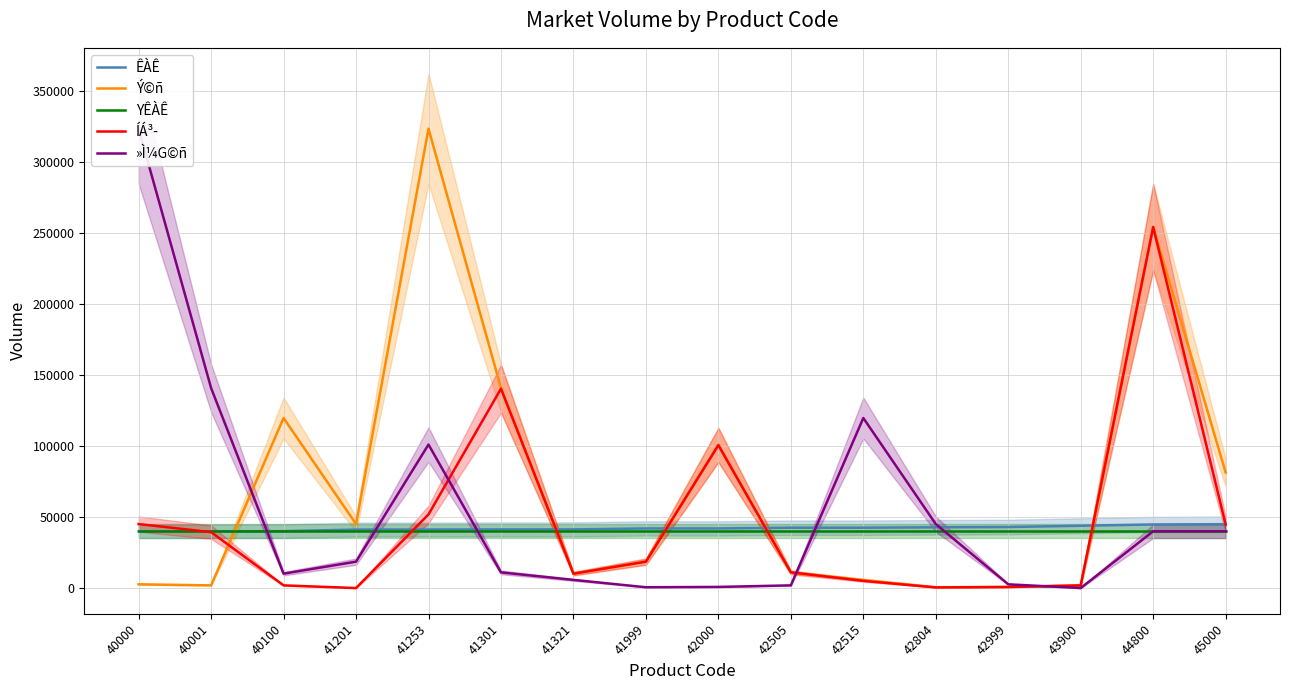

Between 42999 and 40100, which is larger?

42999